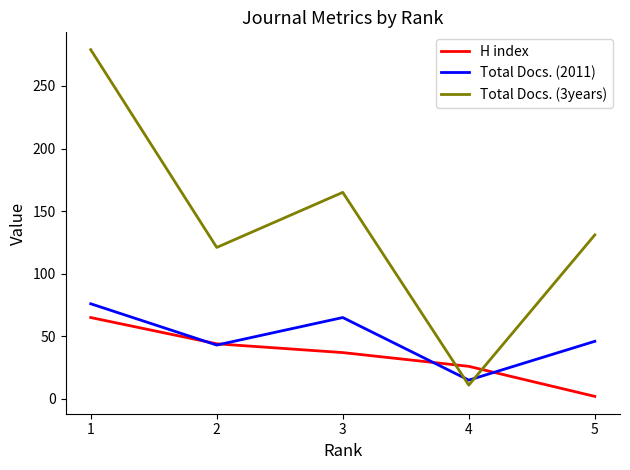

What are all the series names shown in the legend?

H index, Total Docs. (2011), Total Docs. (3years)